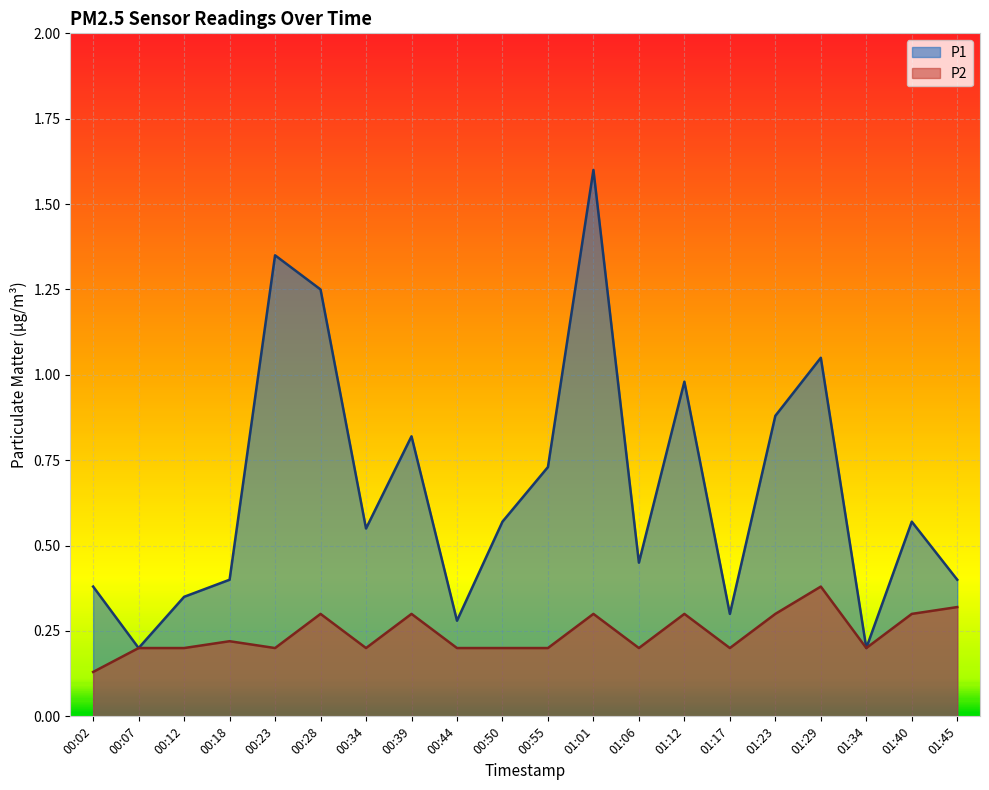

Where is P2 nearest to the value 0?

00:02